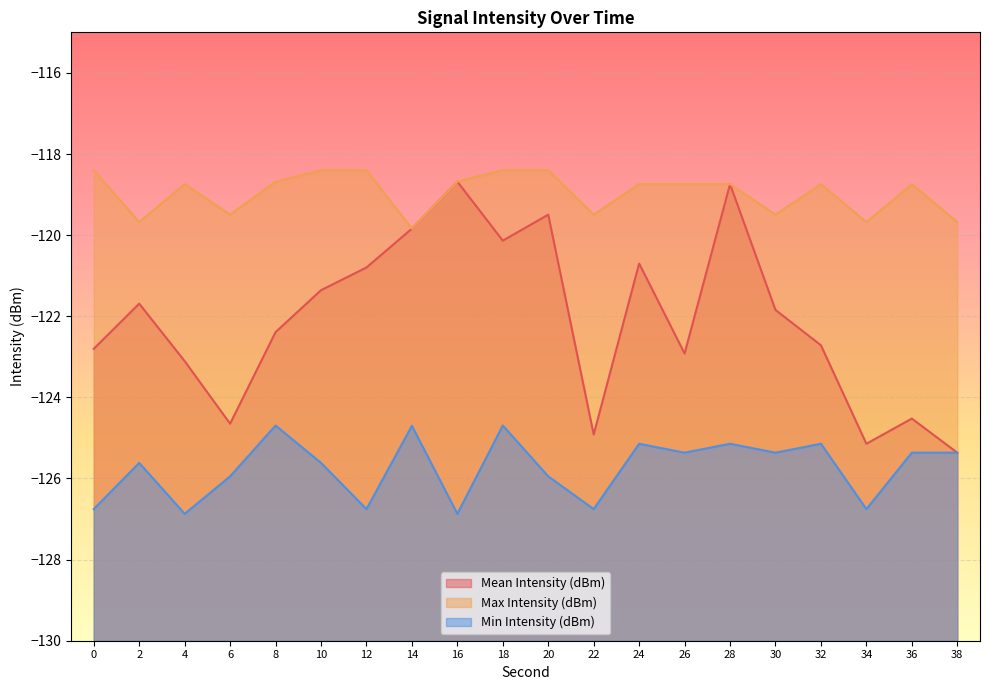

Where does the Min Intensity (dBm) series first go above -125?

8